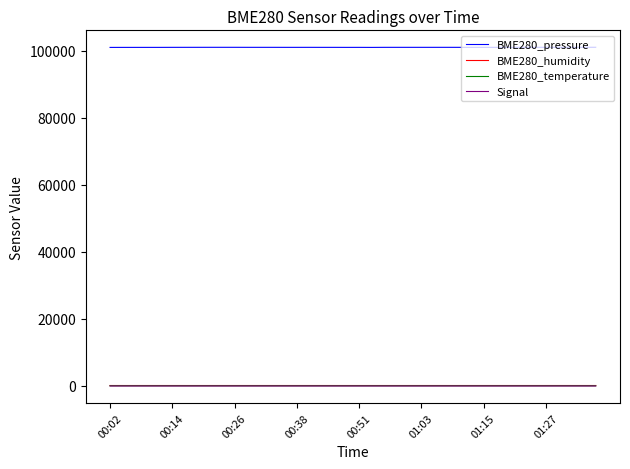

What are all the series names shown in the legend?

BME280_pressure, BME280_humidity, BME280_temperature, Signal